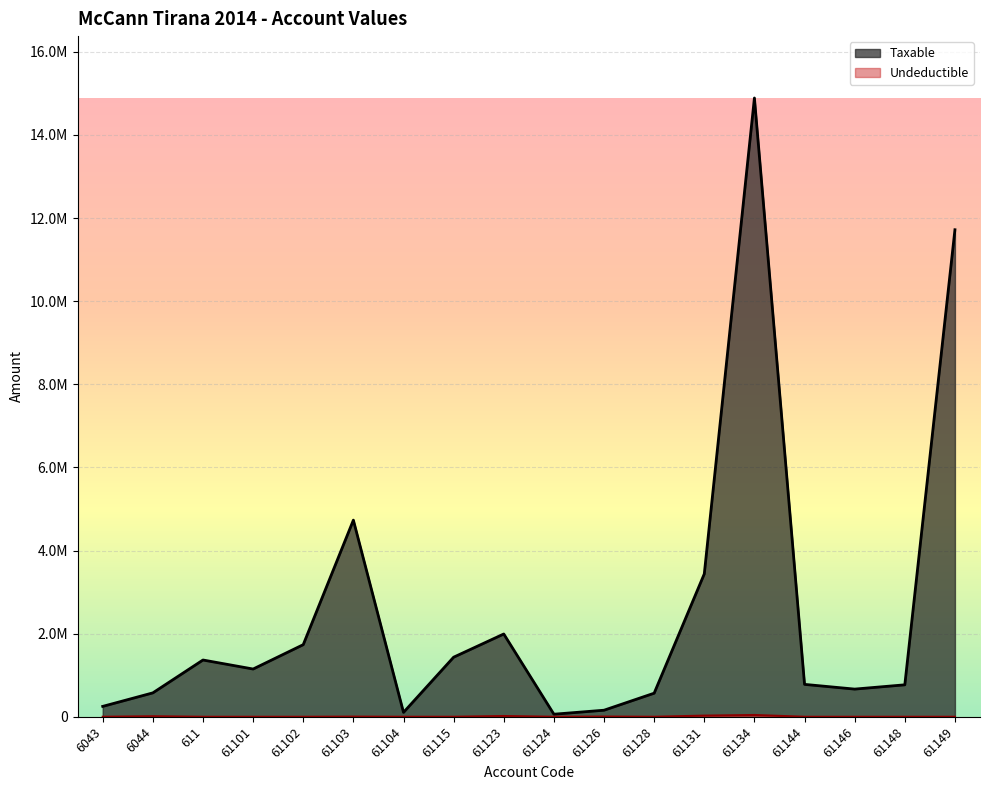

At which category does the chart reach its minimum across all series?

6043